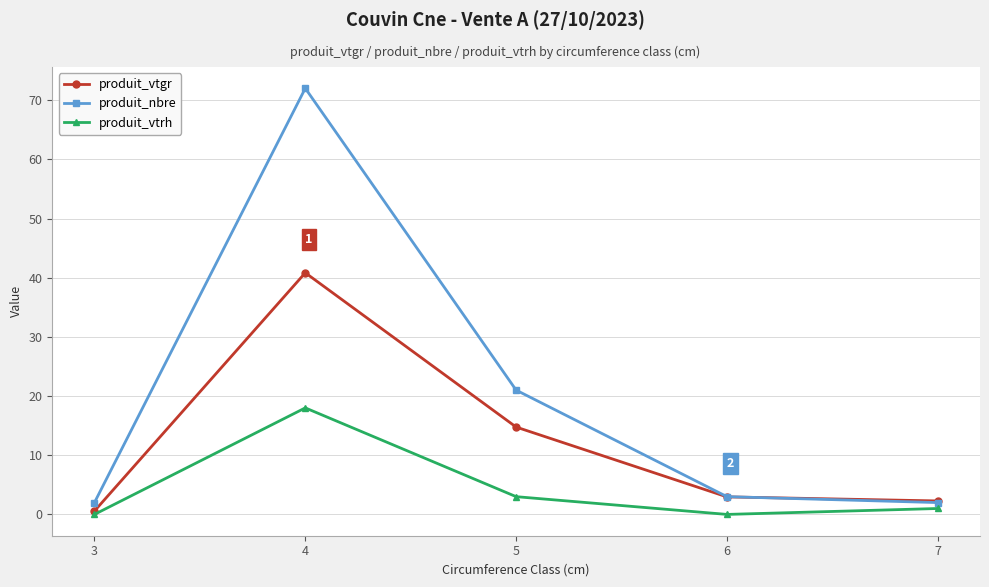

Is it true that produit_nbre equals 29.4 at 5?

False